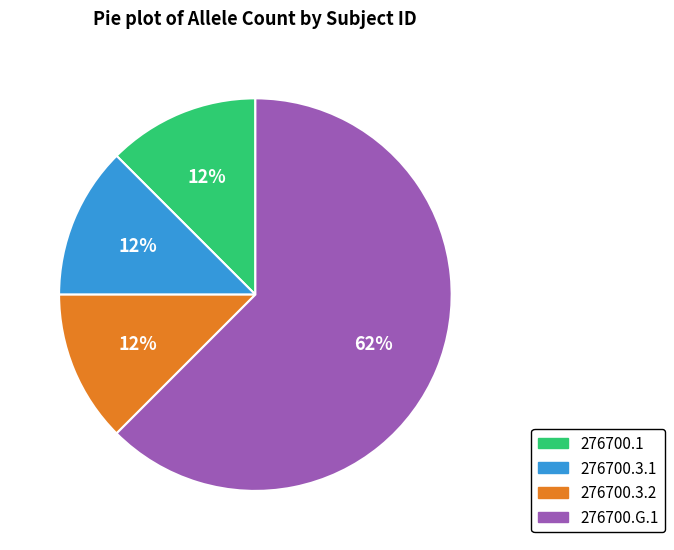

Combined, do 276700.1 and 276700.3.2 account for over 50%?

No